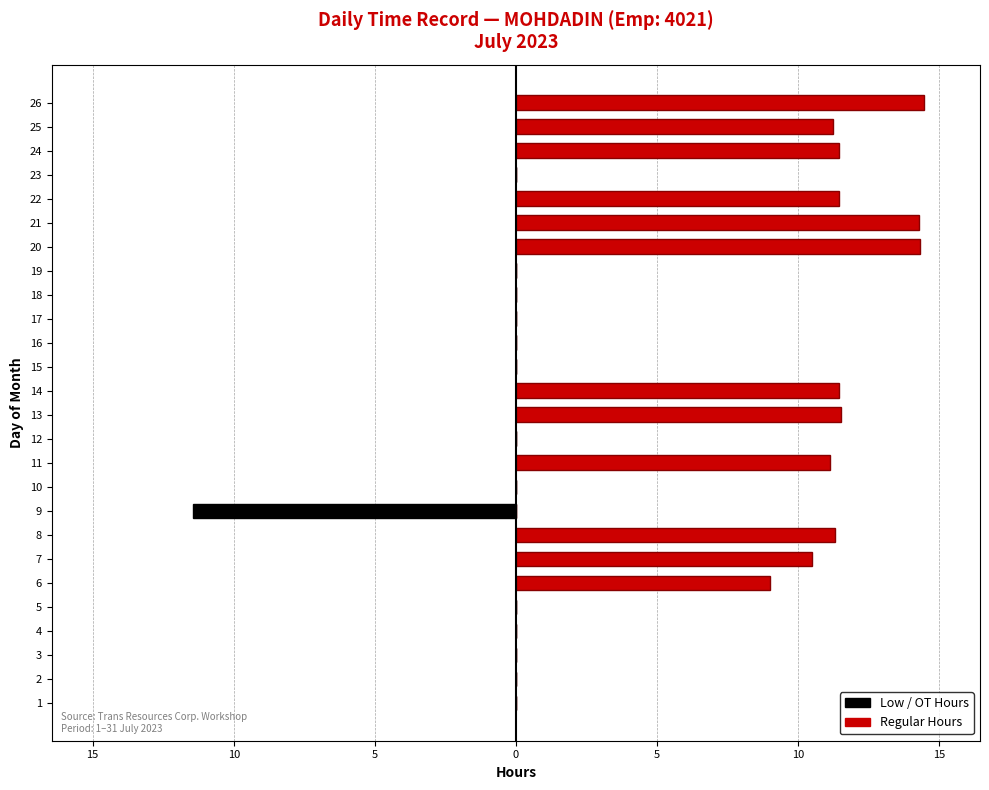

Where is Low/OT nearest to the value -5?

1